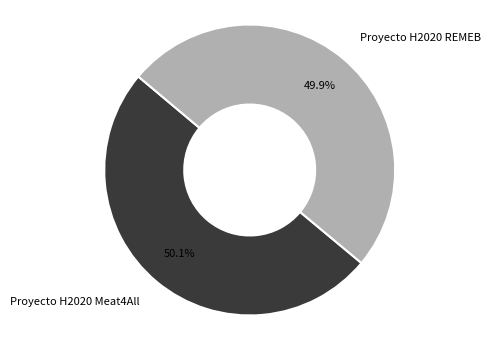

The Proyecto H2020 REMEB slice represents 50% of the pie. True or false?

True